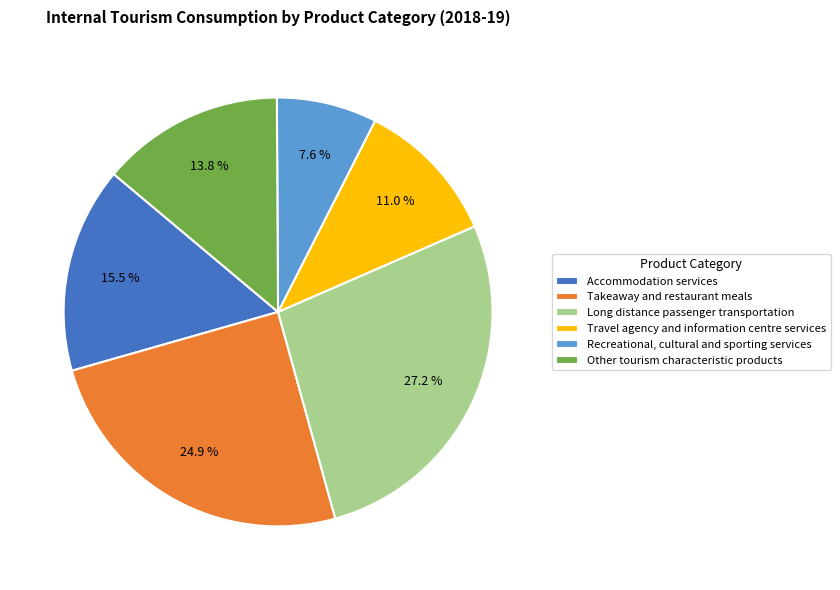

Which has a higher value, Recreational, cultural and sporting services or Long distance passenger transportation?

Long distance passenger transportation